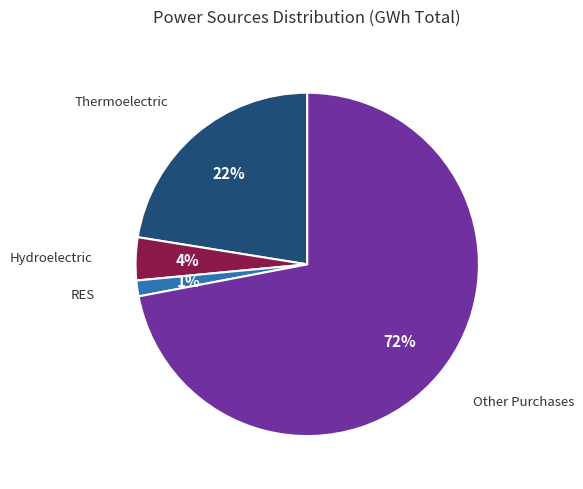

To the nearest percent, what is the average slice percentage?

25%